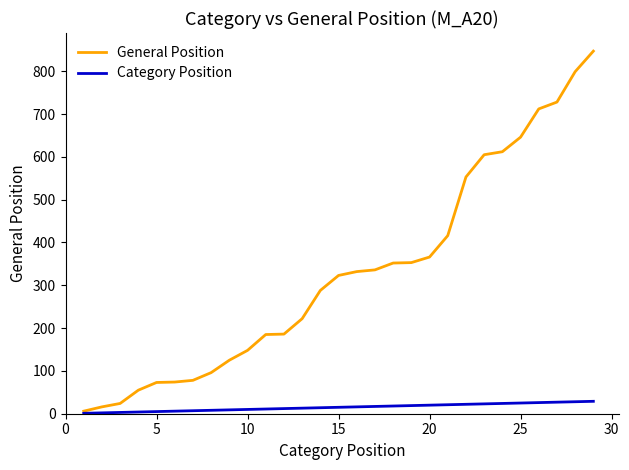

List the series in order of their overall mean, lowest first.

Category Position, General Position